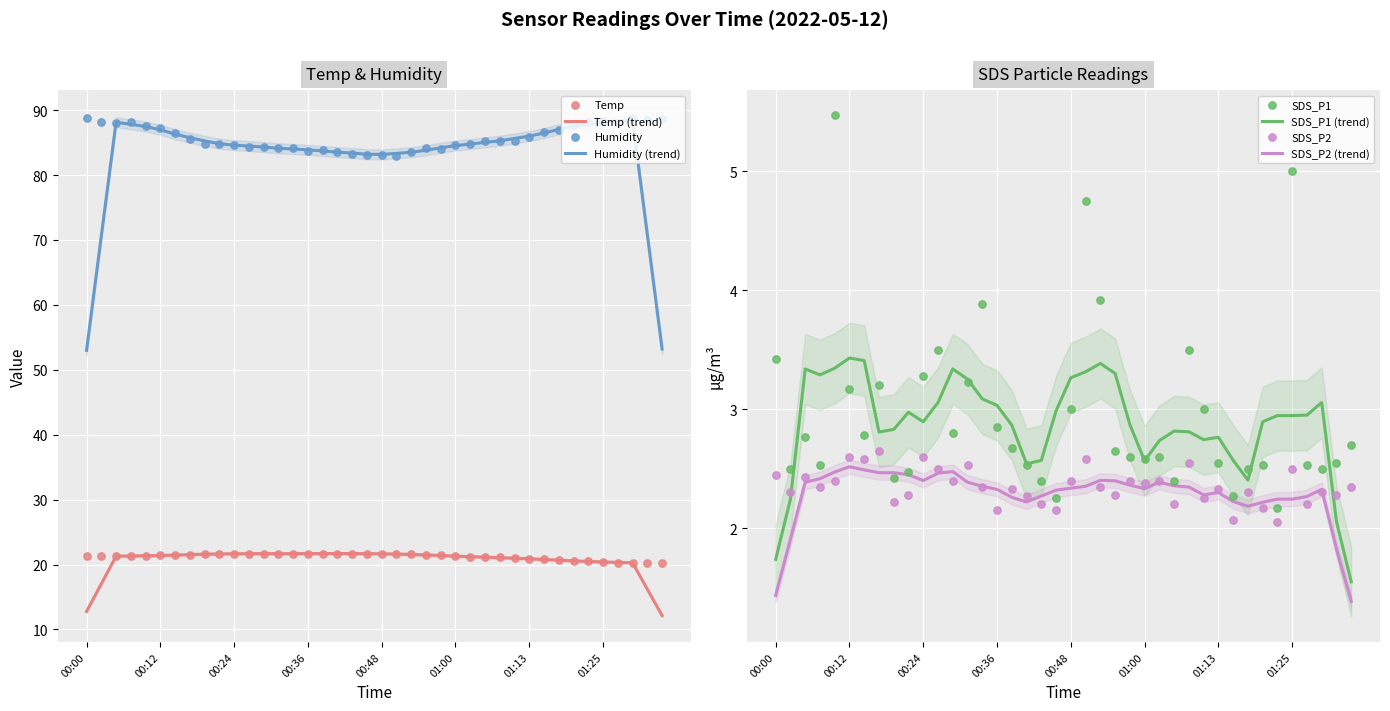

What are all the series names shown in the legend?

Temp, Humidity, SDS_P1, SDS_P2